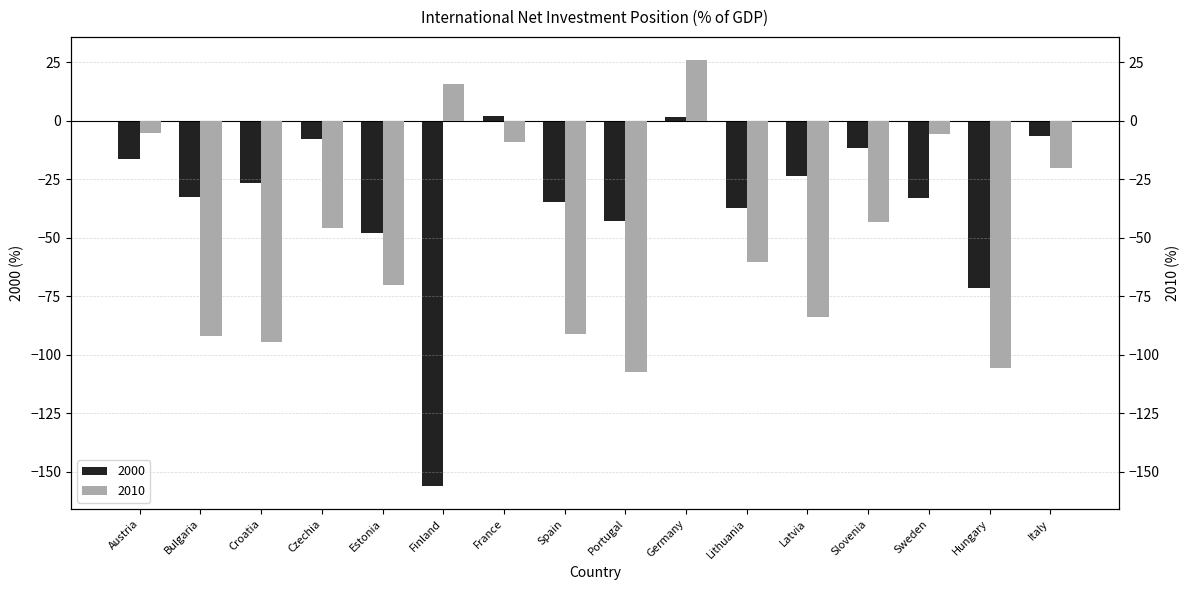

What is the value of the 2010 bar at the 3rd from the left?

-94.4